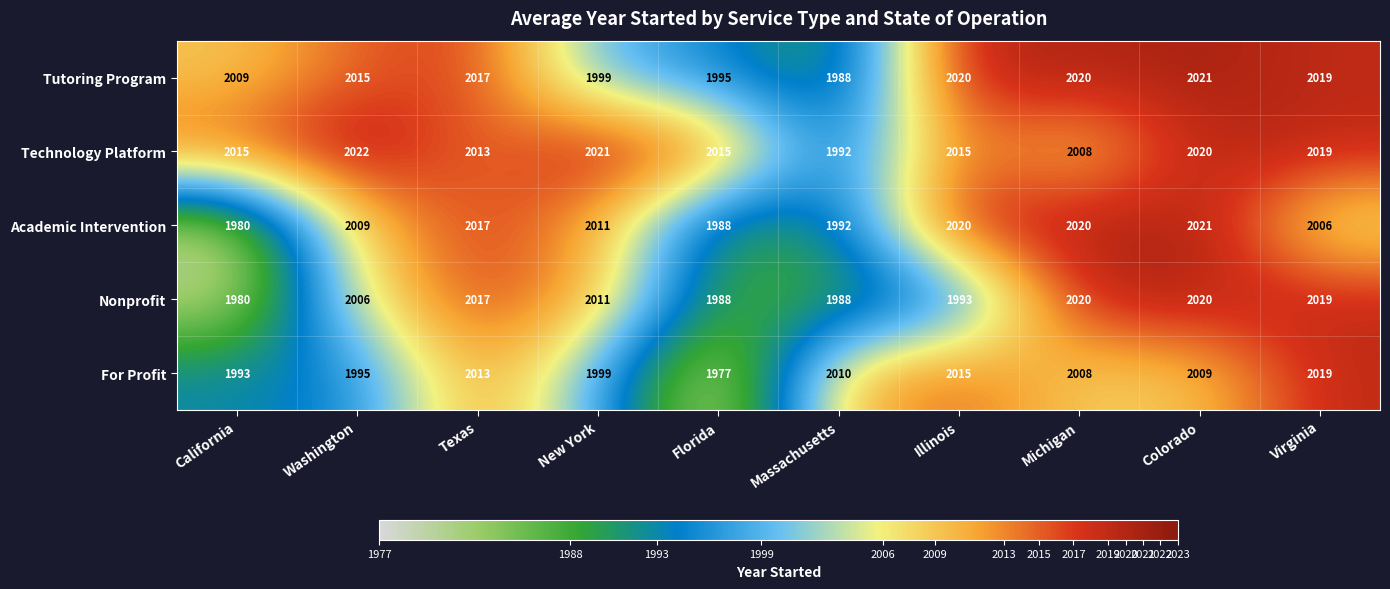

Which series changed the most between Texas and Florida?

For Profit